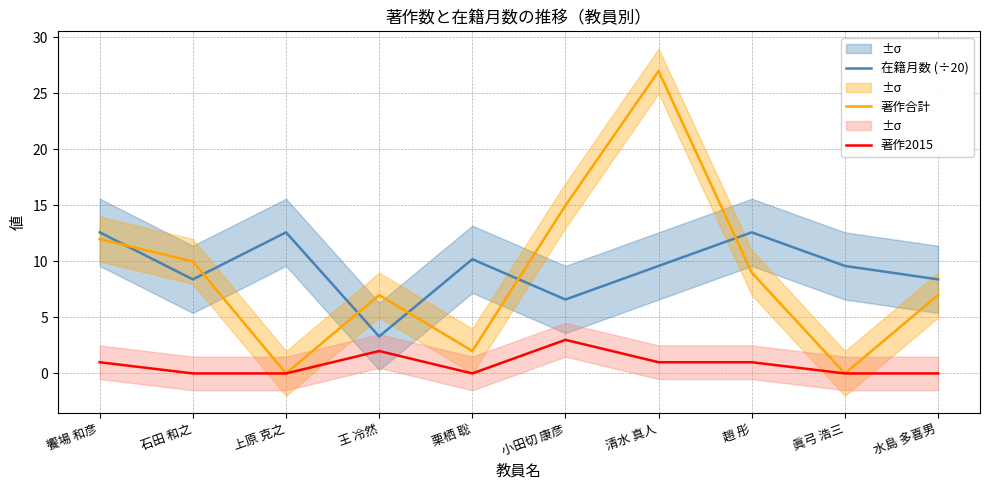

True or false: 在籍月数 (÷20) and 著作2015 cross at least once.

False